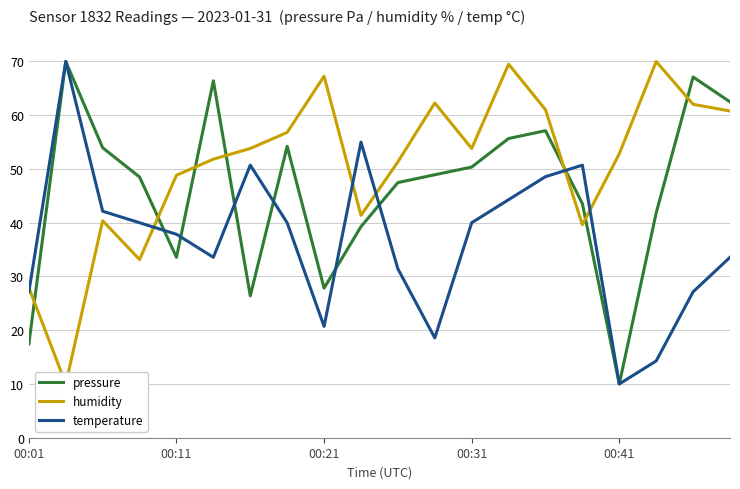

True or false: pressure has a value of 27.8 at 00:21.

True